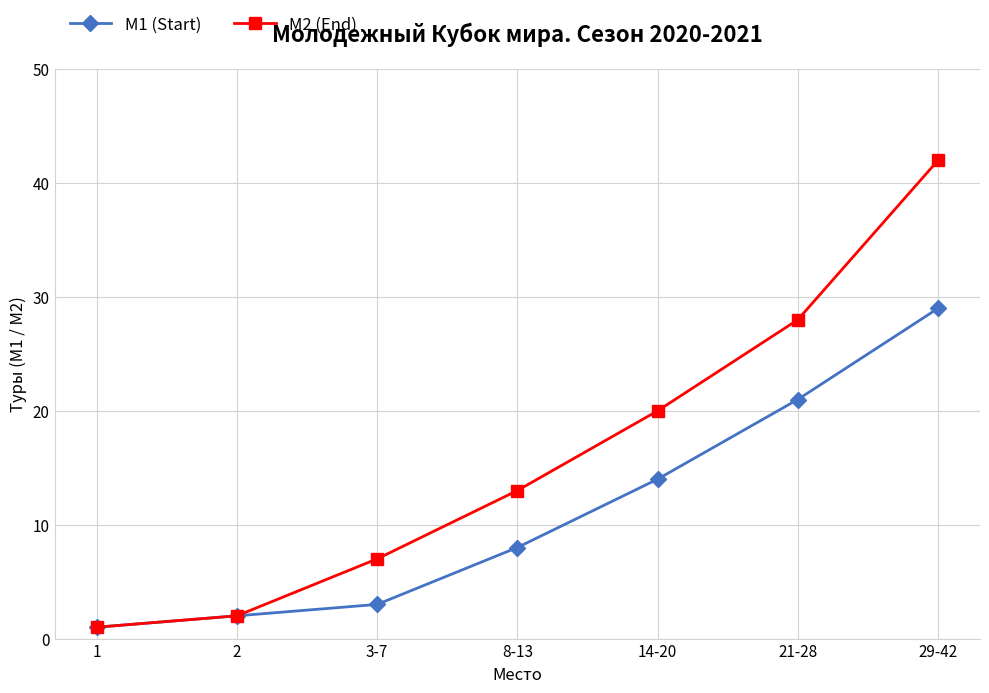

What position from the left is 14-20?

5